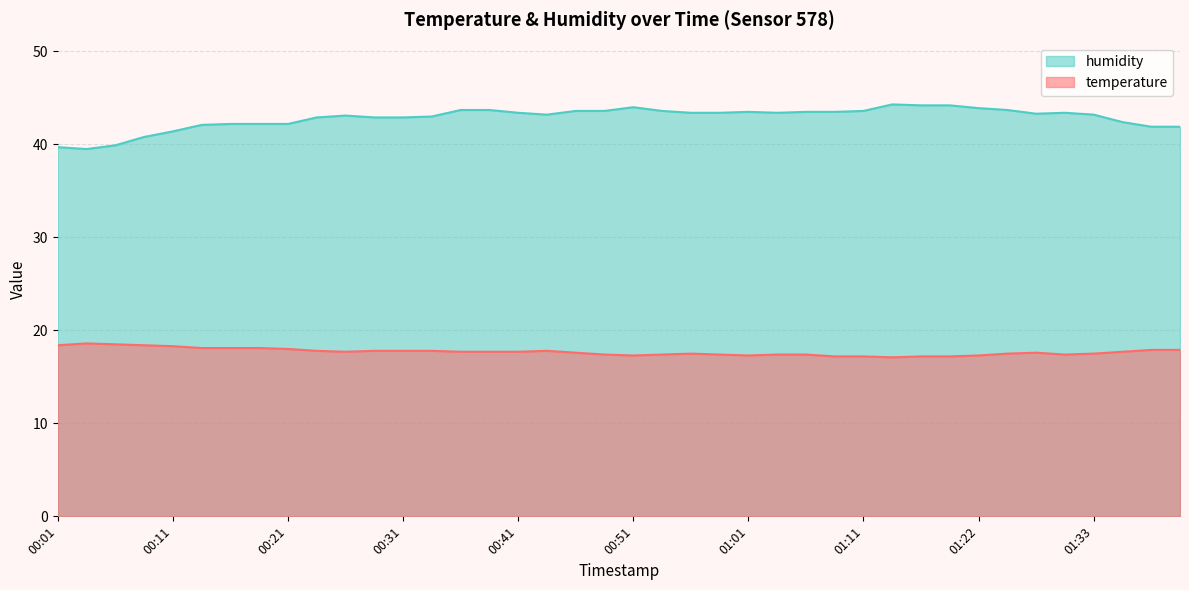

How many values in the humidity series are below 43?

15